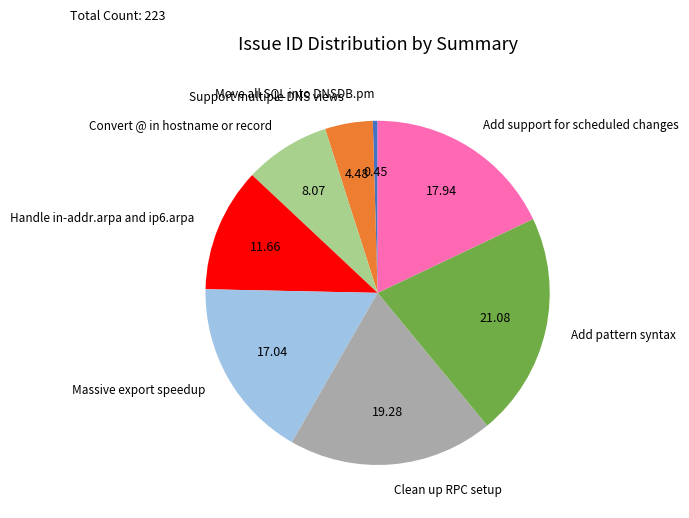

Combined, do Clean up RPC setup and Support multiple DNS views account for over 50%?

No